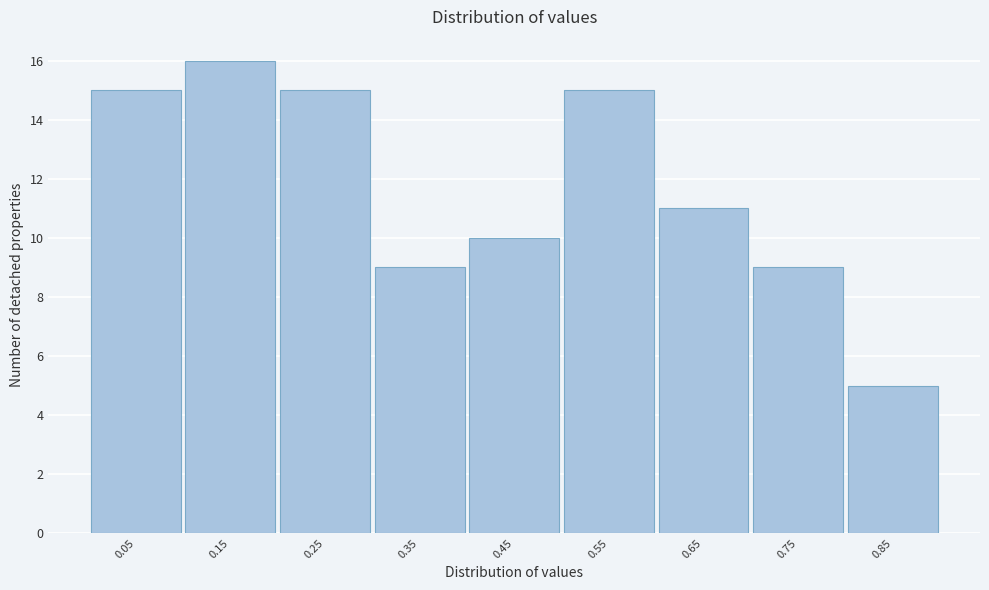

Reading left to right, extract all data points from this chart.

0.05=15	0.15=16	0.25=15	0.35=9	0.45=10	0.55=15	0.65=11	0.75=9	0.85=5